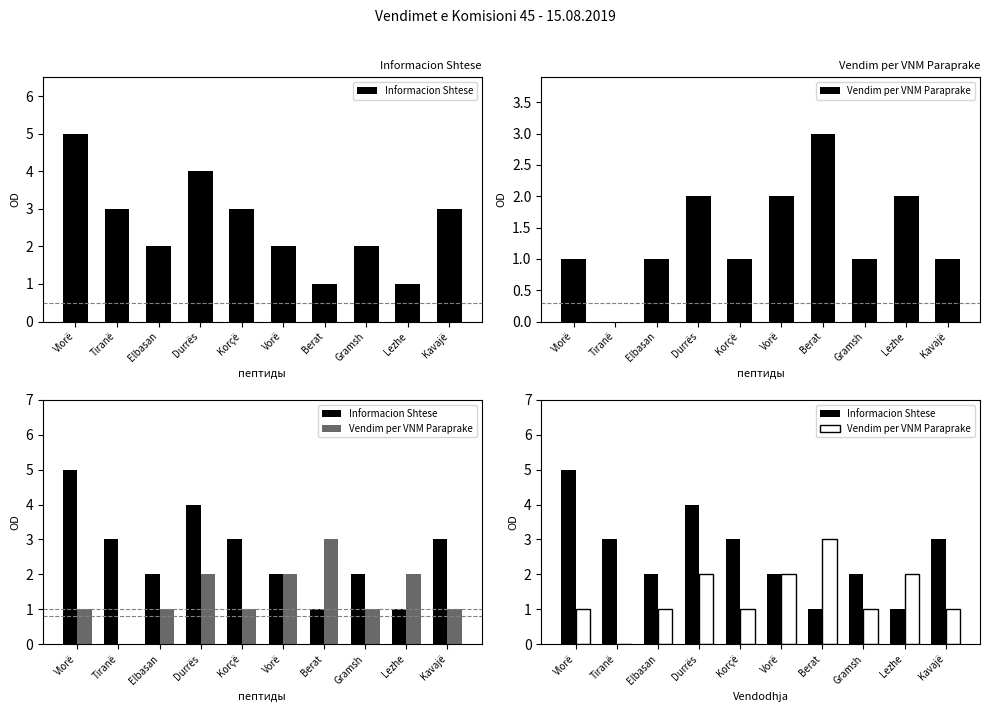

At Lezhe, list the series in order from smallest to largest.

Informacion Shtese, Vendim per VNM Paraprake